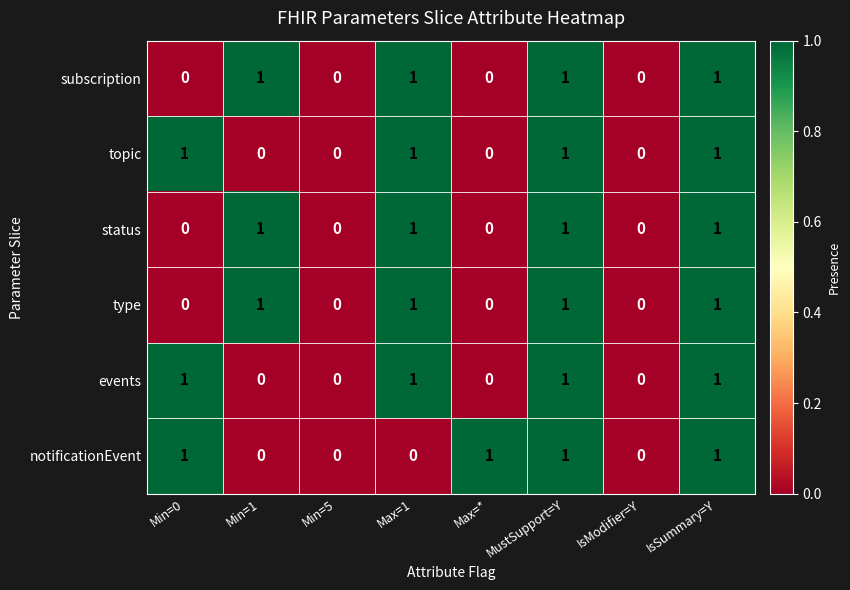

How many type values are between 0 and 1?

8